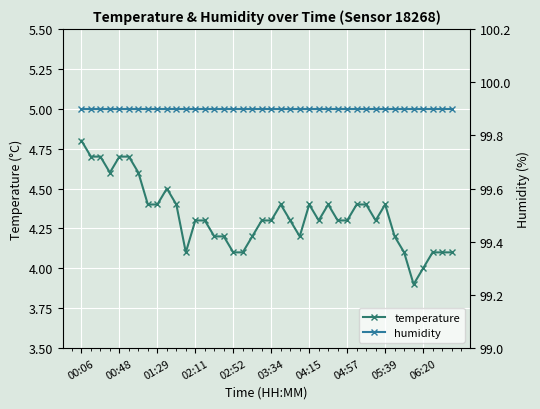

Is it true that temperature equals 6.5 at 03:34?

False